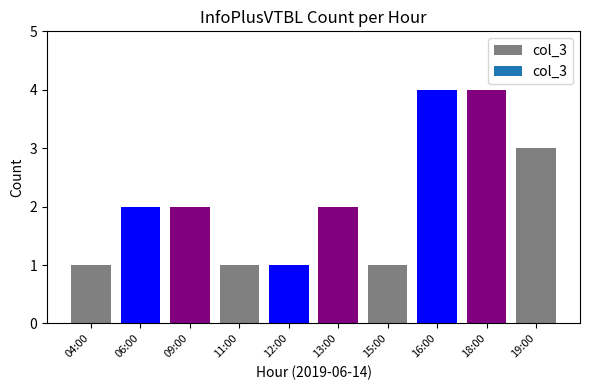

What is the maximum value shown in the chart?

4